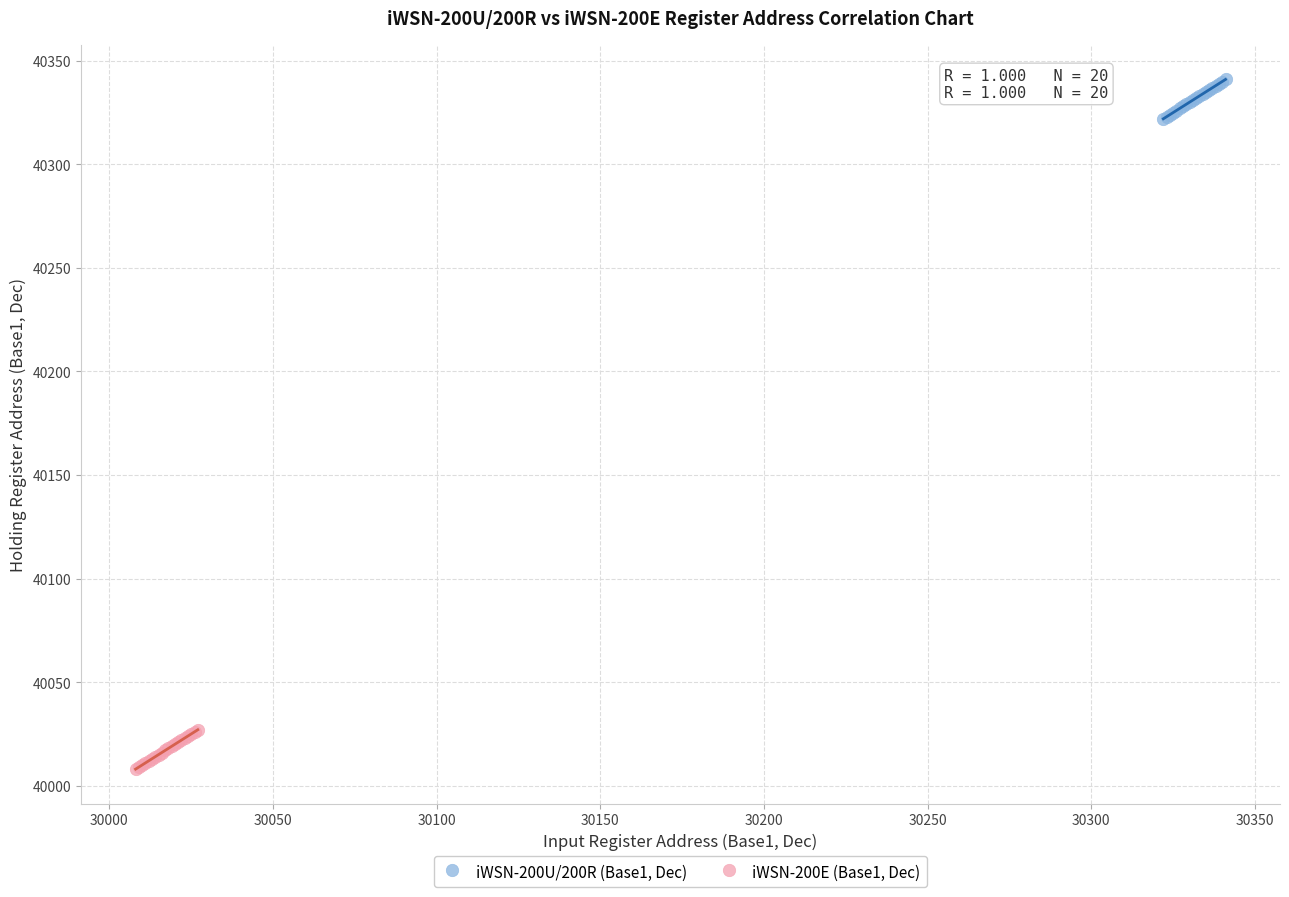

What are all the series names shown in the legend?

iWSN-200U/200R (Base1, Dec), iWSN-200E (Base1, Dec)